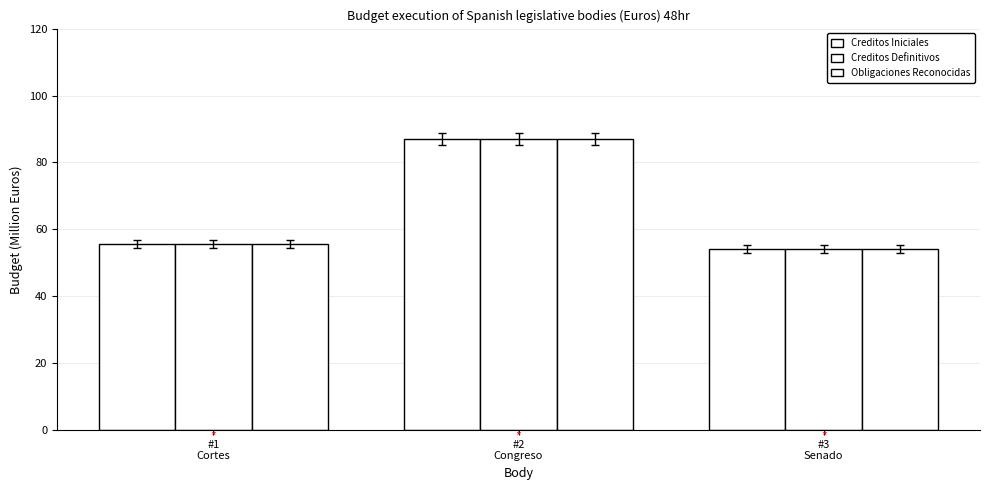

What is the difference between the maximum and minimum values in the Creditos Definitivos series?

32.9